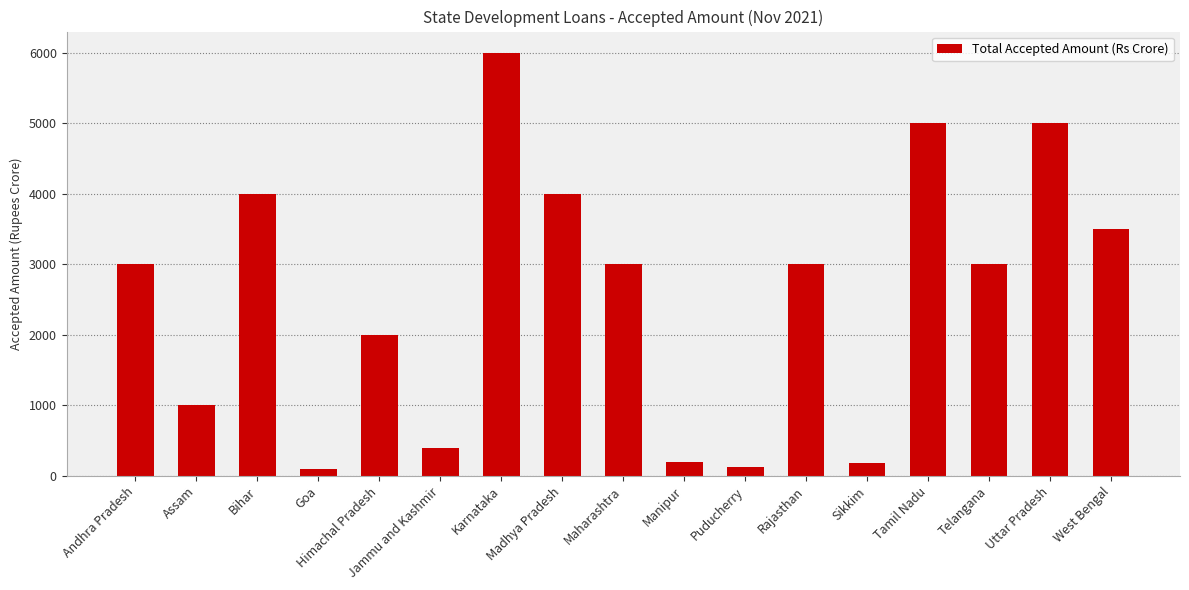

True or false: the data shows 2978 at Karnataka.

False